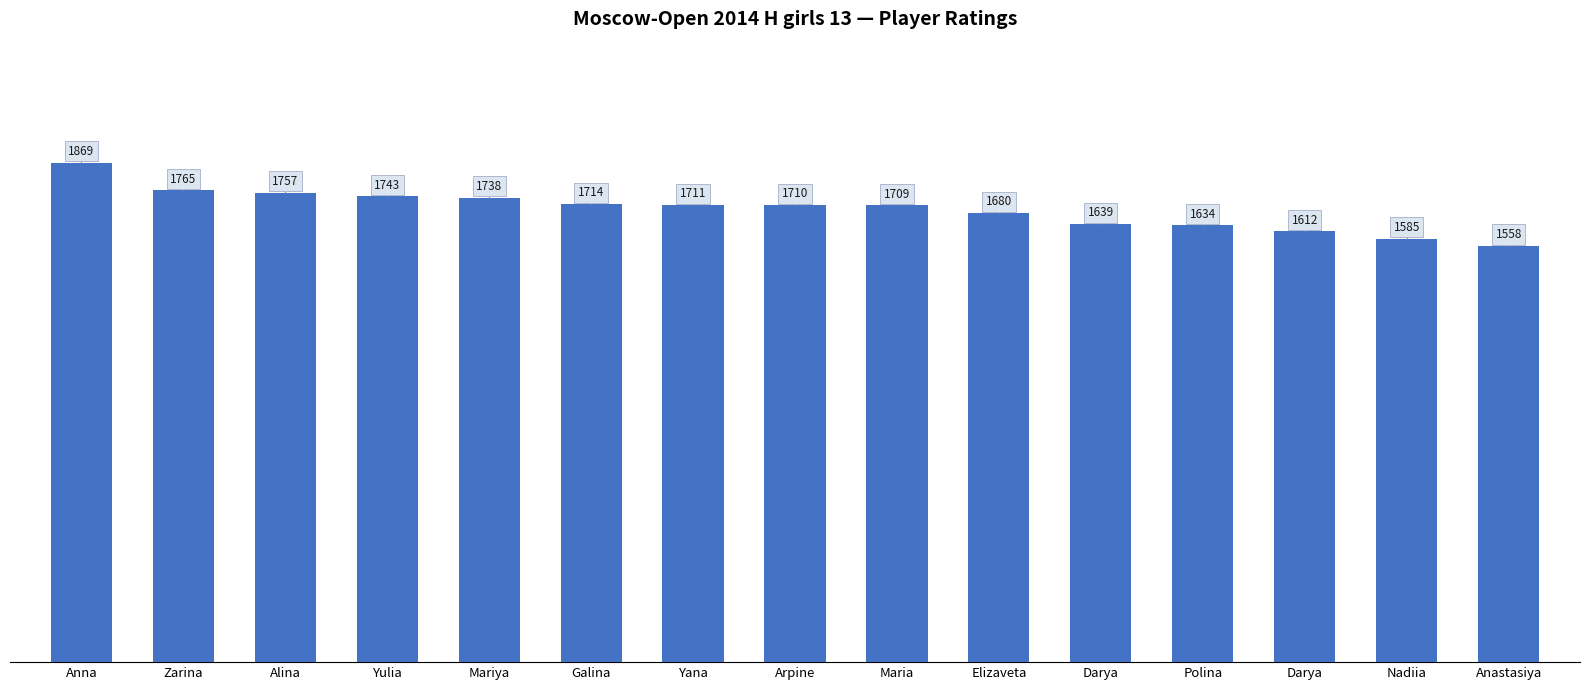

Are the bars grouped side by side (vs. stacked)?

No